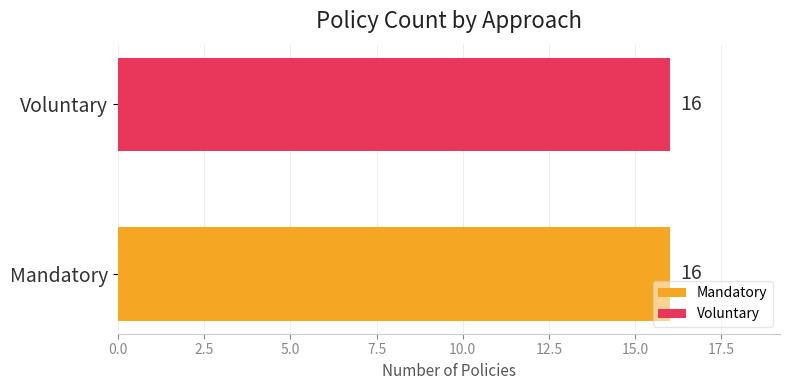

Which series has the largest total across all categories?

Voluntary